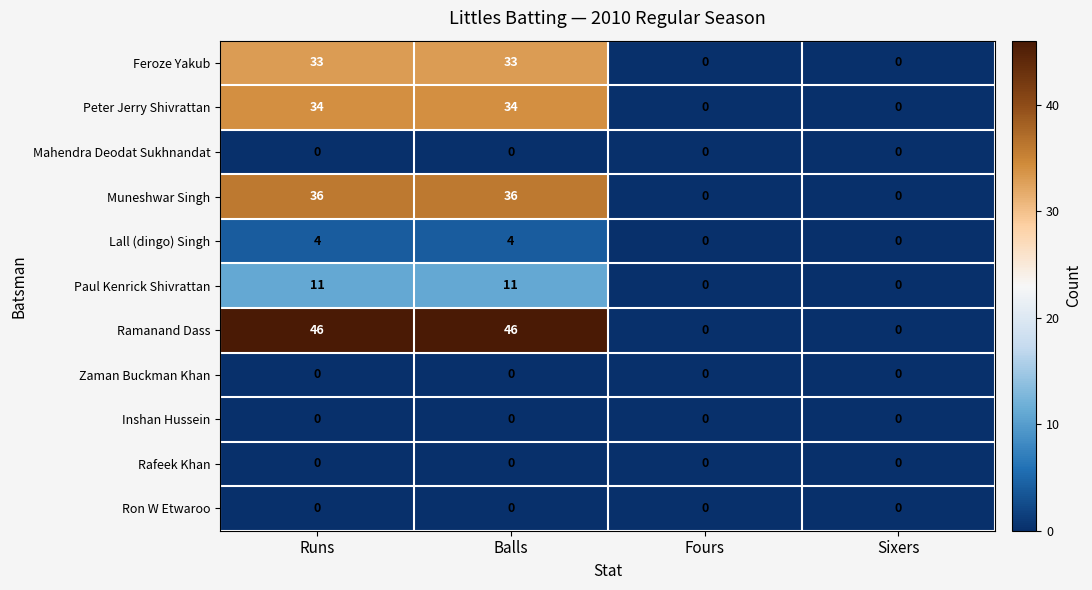

What is the difference between the Paul Kenrick Shivrattan values at Fours and Balls?

11